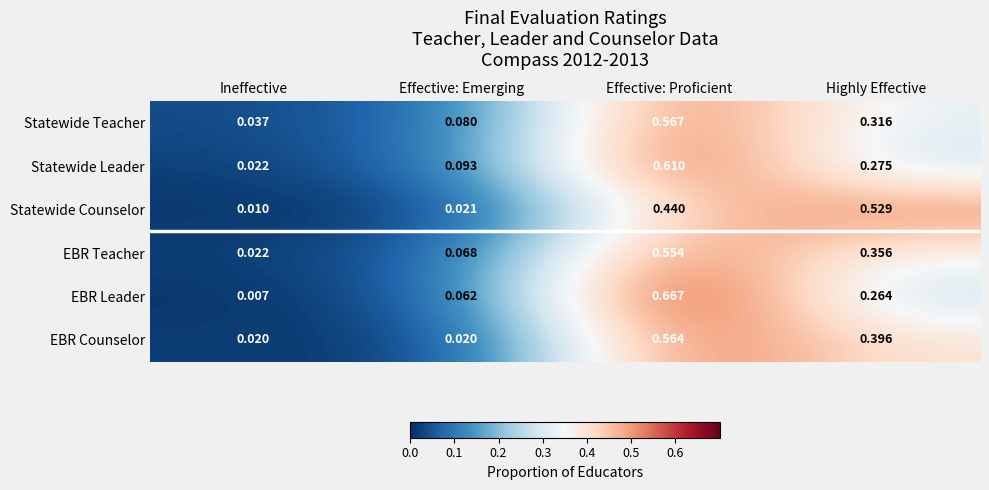

At which category does the chart reach its peak across all series?

Effective: Proficient